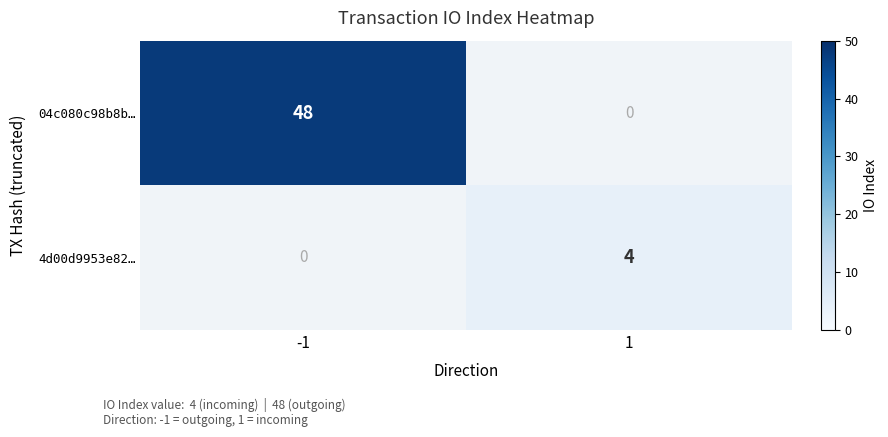

What is the highest value of the 04c080c98b8b… series?

48